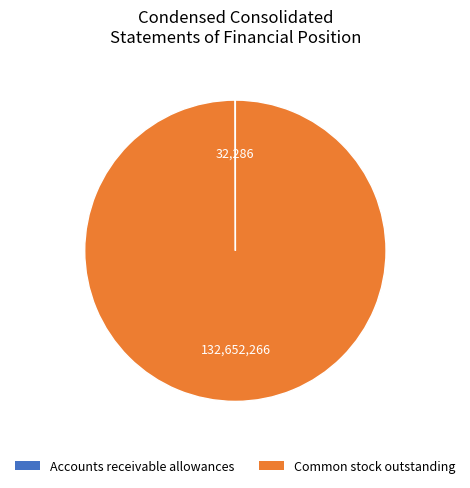

Which category has the biggest portion of the pie?

Common stock outstanding